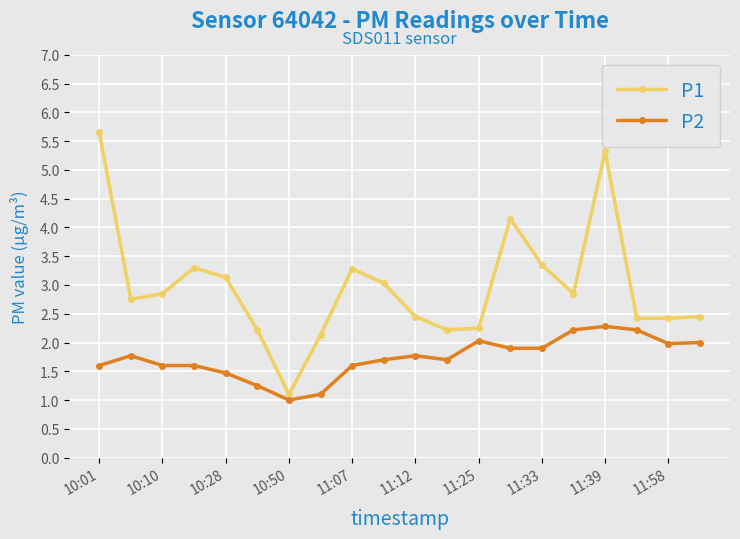

List the series in order of their overall mean, lowest first.

P2, P1